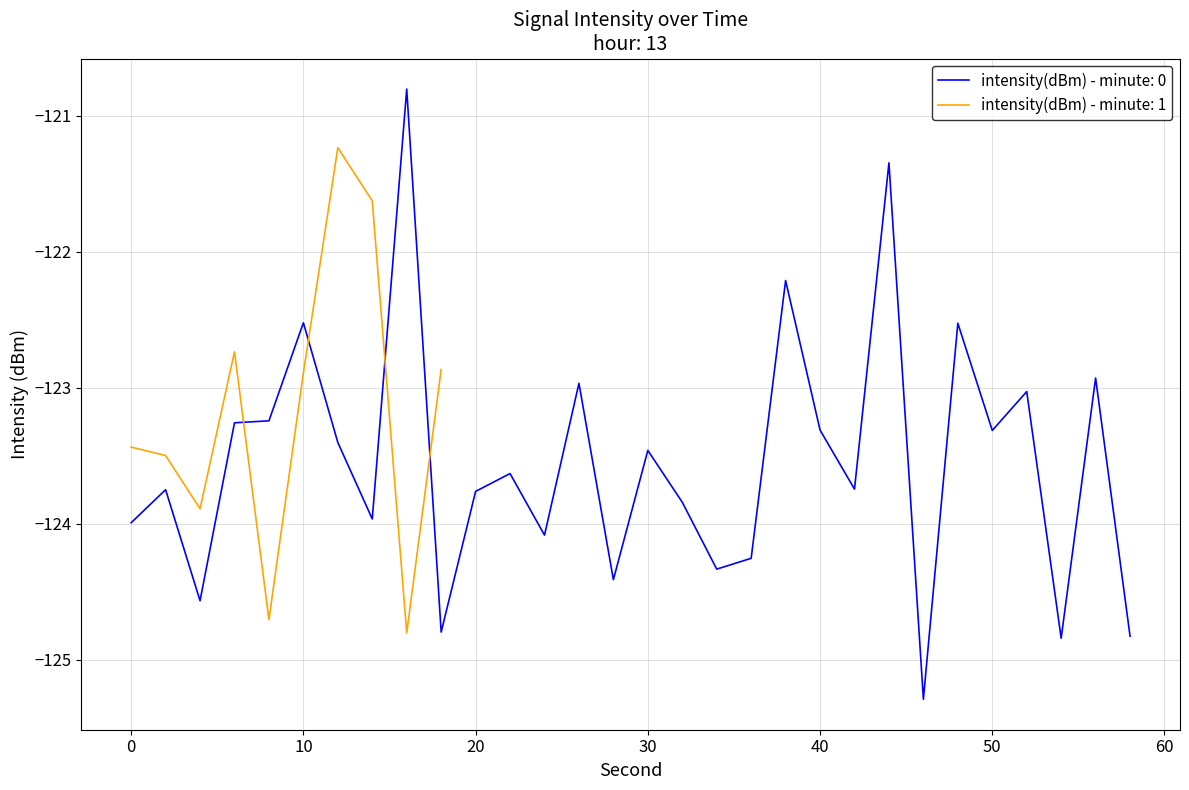

What is the maximum value shown in the chart?

-120.8